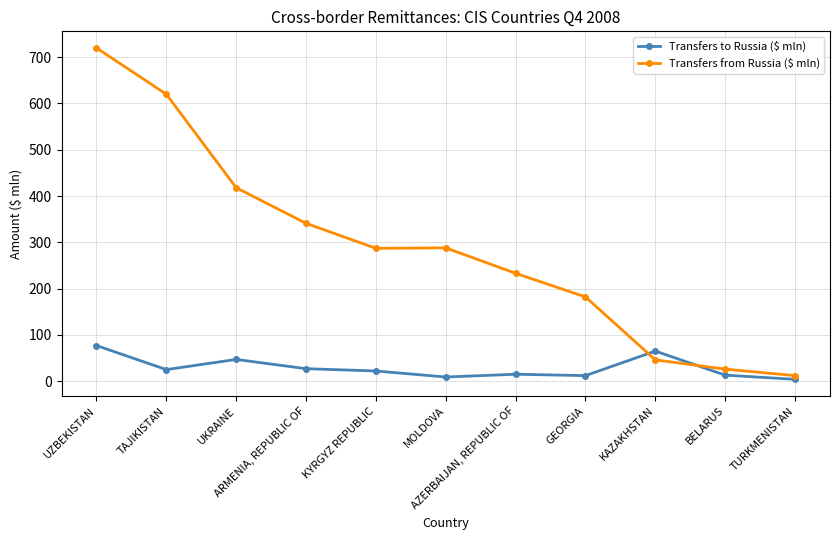

At which category is the sum across all series the highest?

UZBEKISTAN